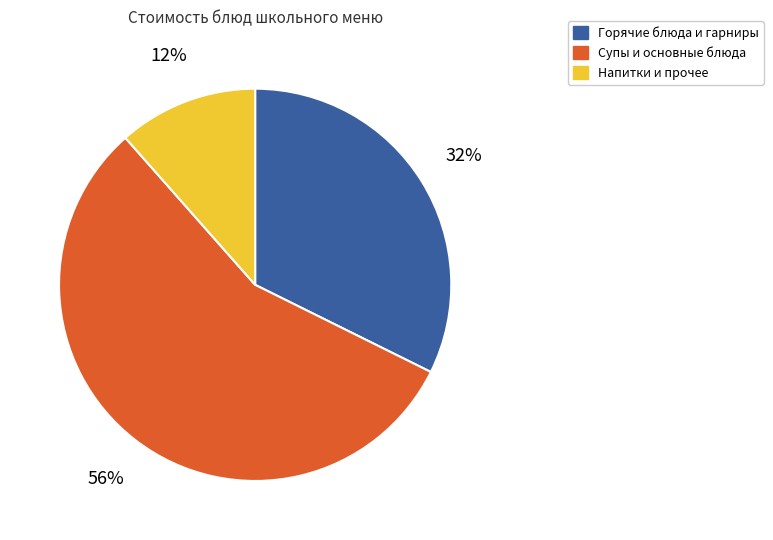

Do Напитки и прочее and Супы и основные блюда together represent more than half of the pie?

Yes